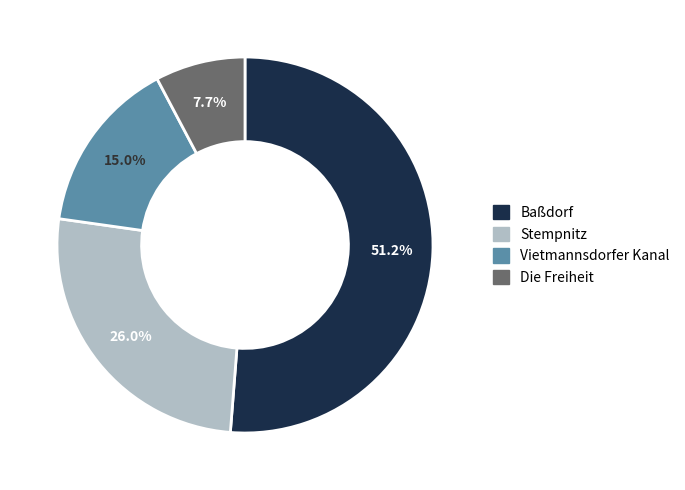

To the nearest percent, what percentage of the pie is Baßdorf?

51%